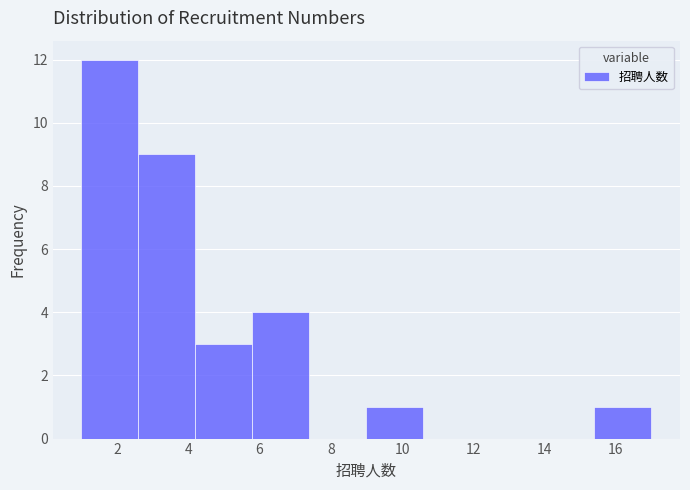

Which range on the x-axis has the tallest bar?

1.0 to 2.6